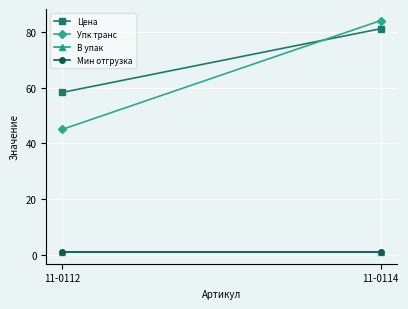

How many lines are shown in the chart?

4